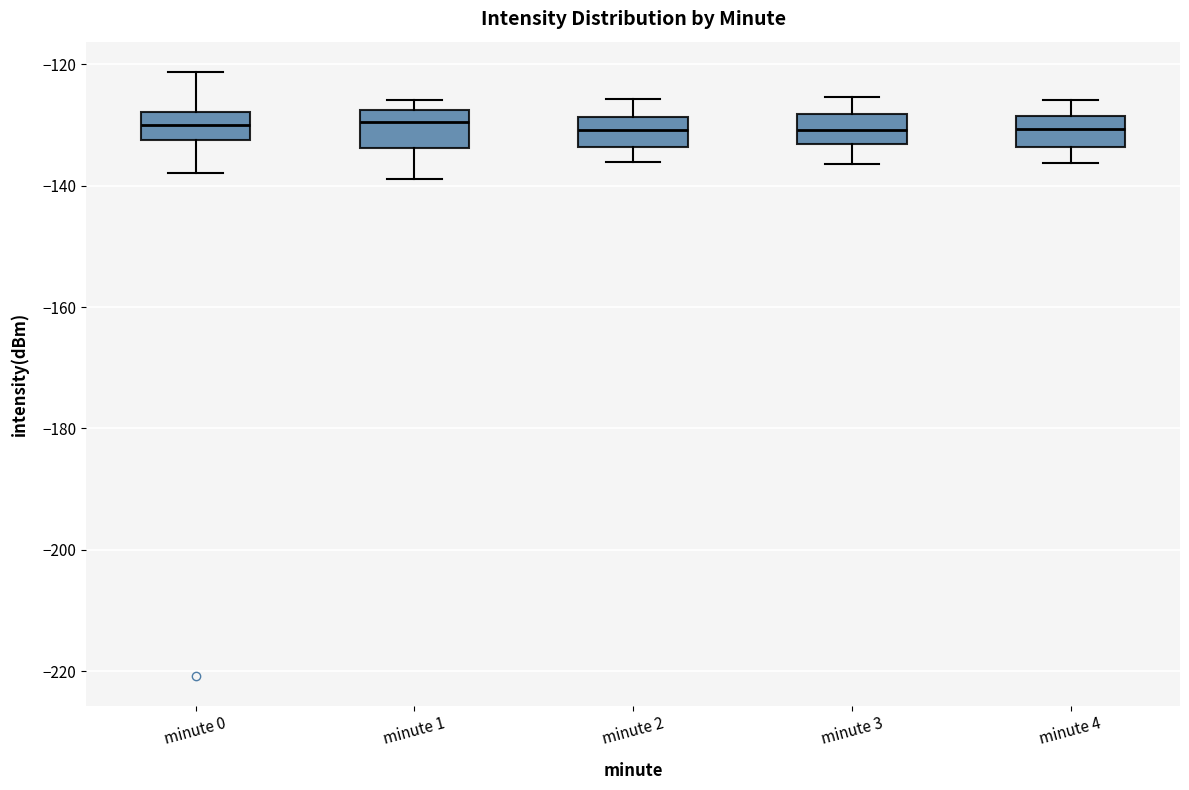

Reading left to right, transcribe this box plot: for each box, give where its median line is, the range the box spans, and where its two whiskers end, as read against the y-axis. The values are not printed on the chart, so give them approximately, as read against the axis.

minute 0: median -130, box -132 to -128, whiskers -138 to -122
minute 1: median -130, box -134 to -128, whiskers -138 to -126
minute 2: median -130, box -134 to -128, whiskers -136 to -126
minute 3: median -130, box -134 to -128, whiskers -136 to -126
minute 4: median -130, box -134 to -128, whiskers -136 to -126